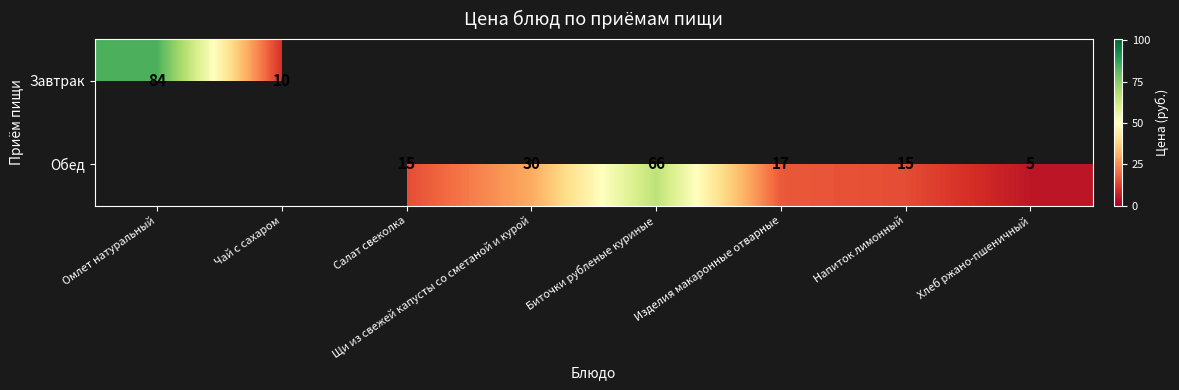

Is the value of Обед at Салат свеколка greater than the value of Завтрак at Омлет натуральный?

No